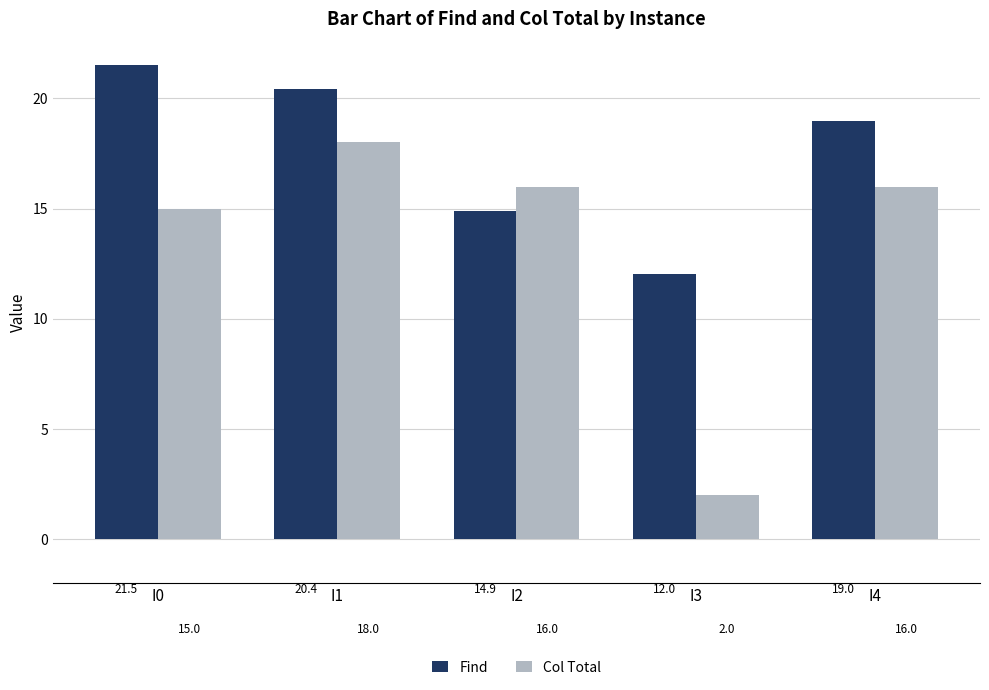

How many values in the Find series are below 18?

2